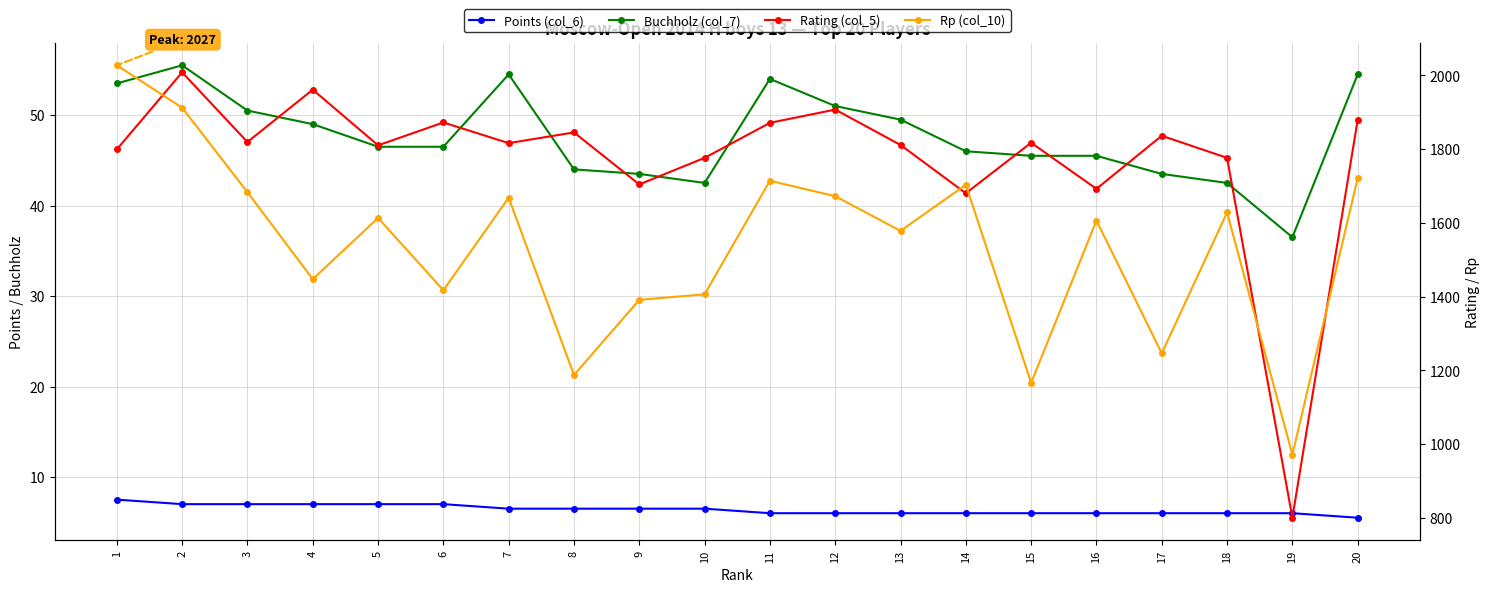

What value does the Buchholz (col_7) series have at 20?

54.5